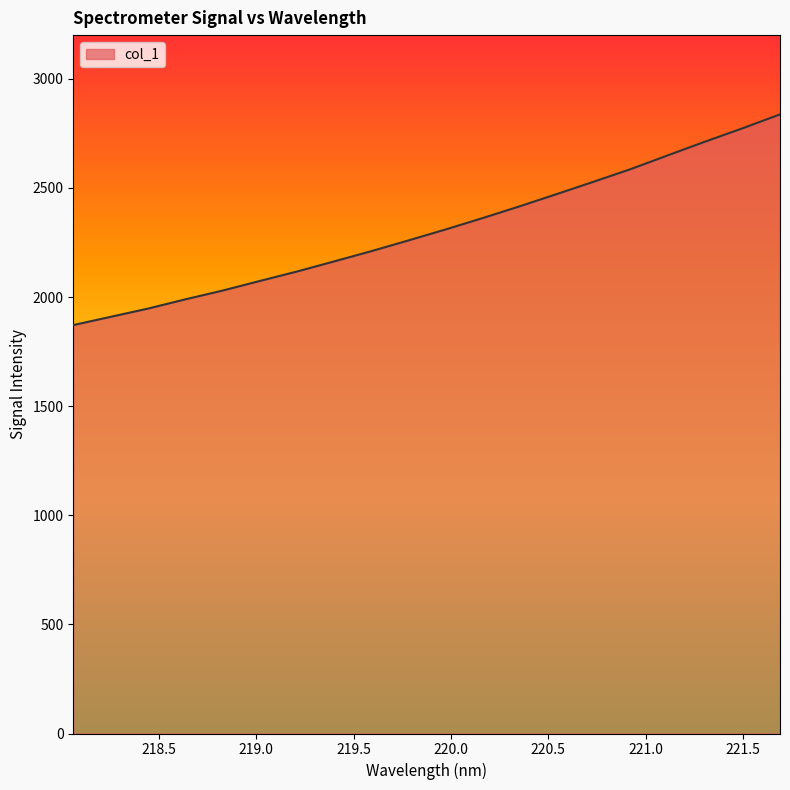

What is the difference between the second highest and second lowest values?

864.5